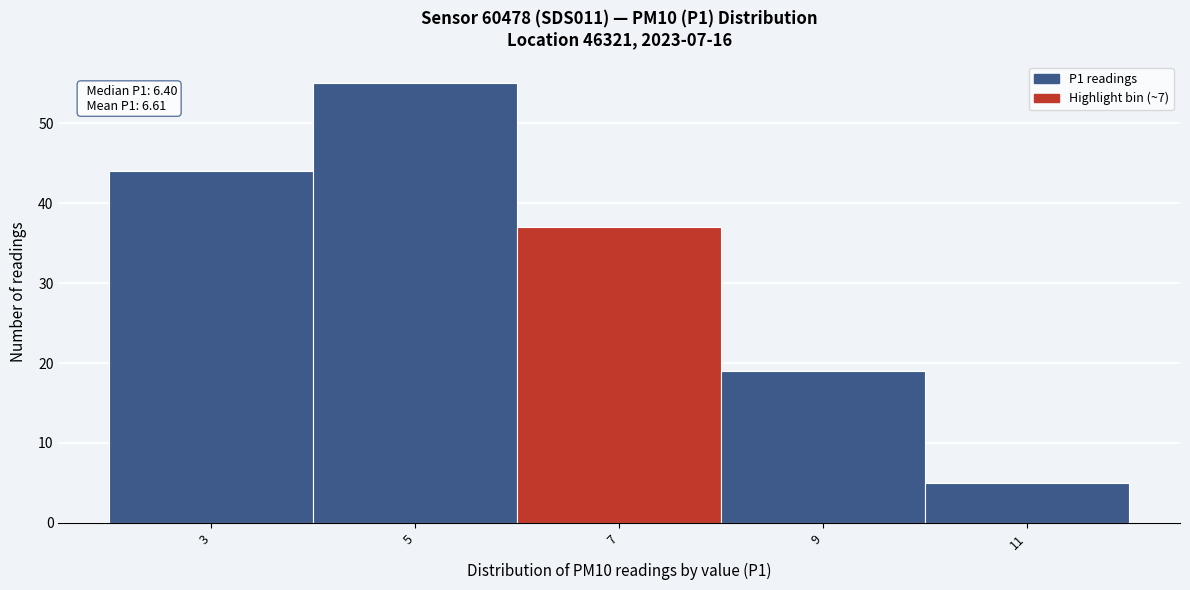

Reading left to right, transcribe all the data shown in this chart.

44	55	37	19	5